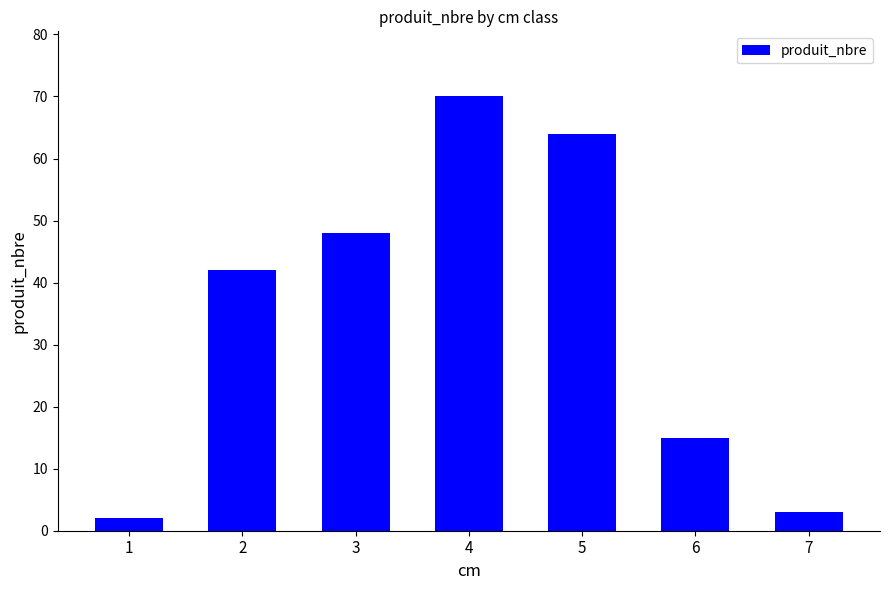

What is the sum of all values?

244